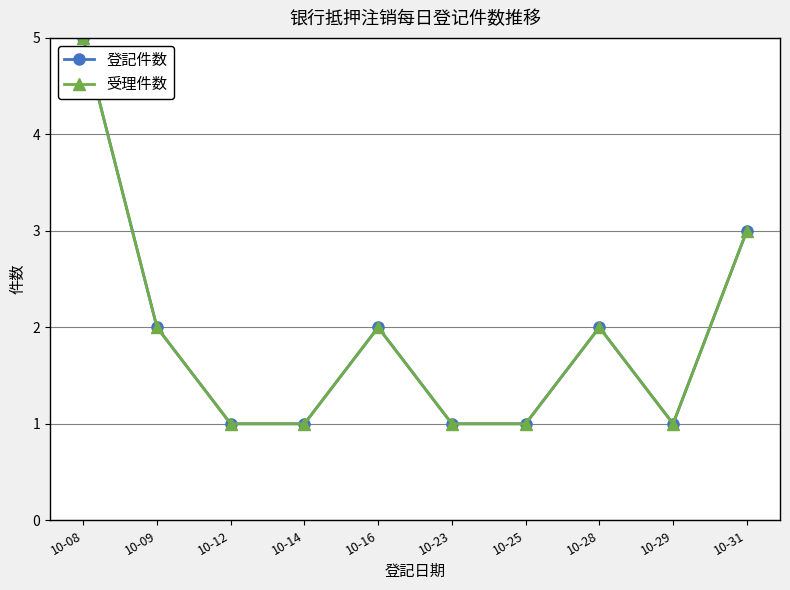

What is the approximate value of 受理件数 at 10-29?

1